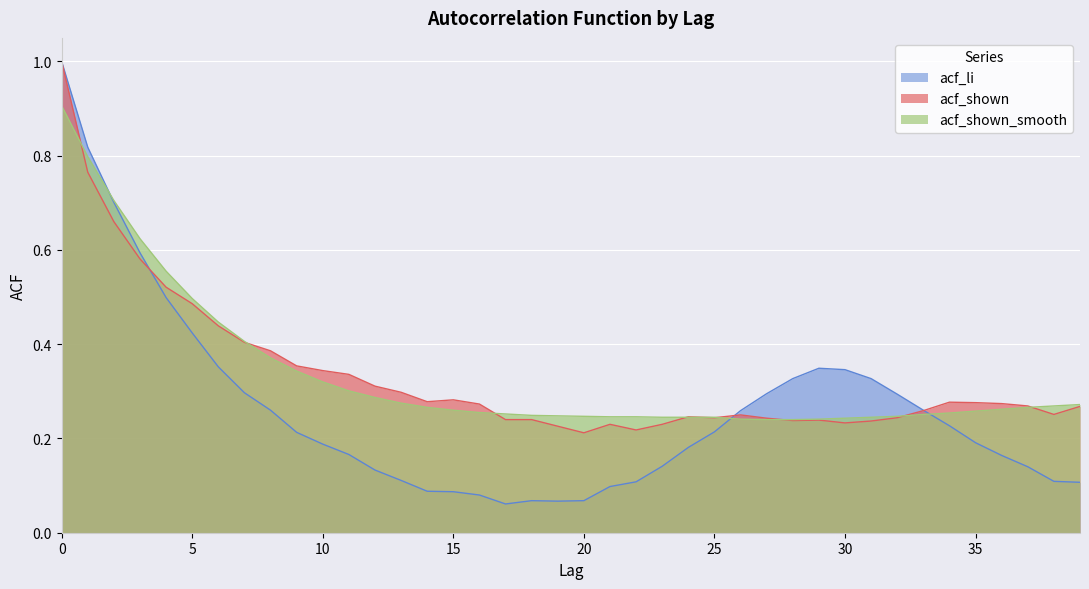

The acf_shown series shows 0.3 at 15. True or false?

True